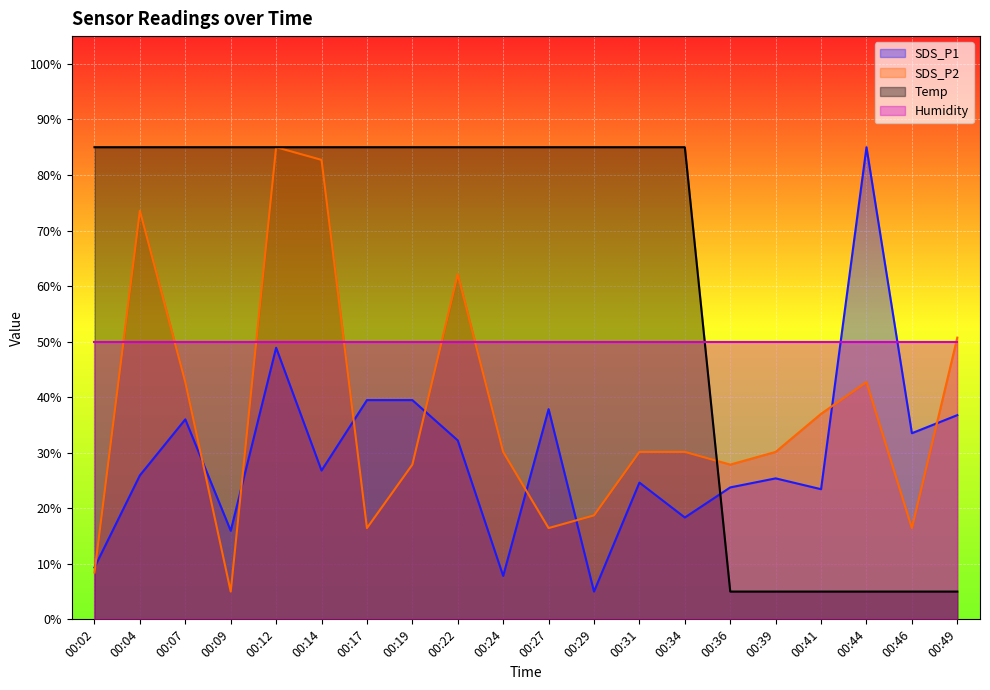

At which category is the sum across all series the highest?

00:12